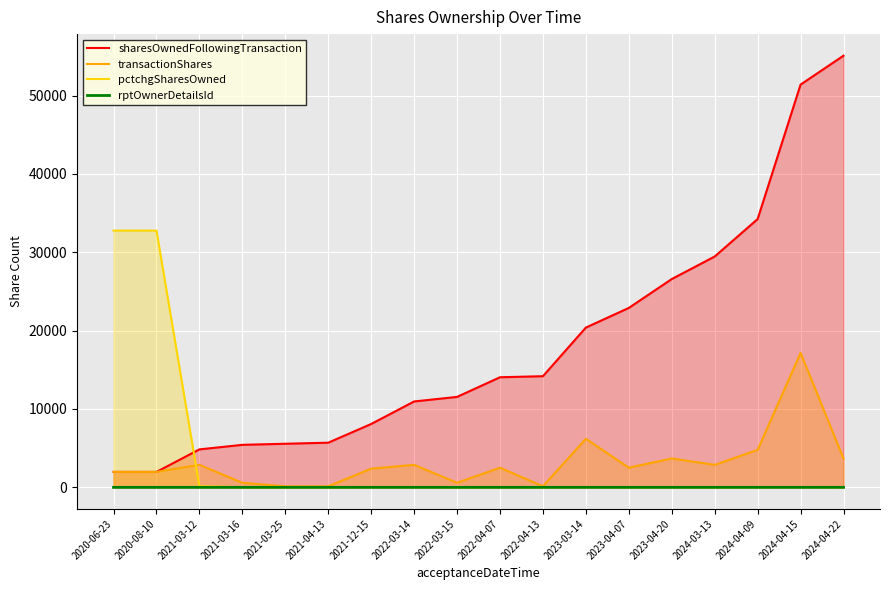

What is the sum of all transactionShares values?

57058